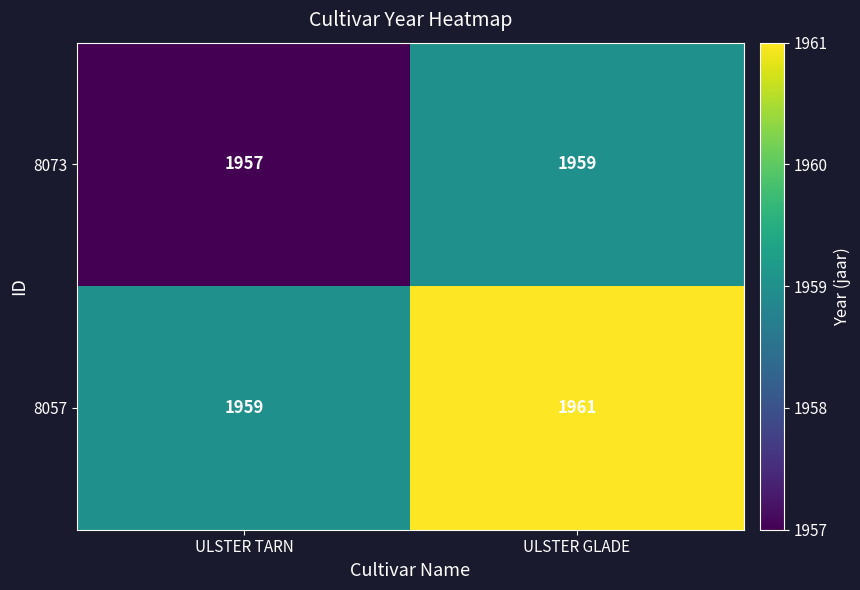

Is it true that 8057 equals 1959 at ULSTER TARN?

True